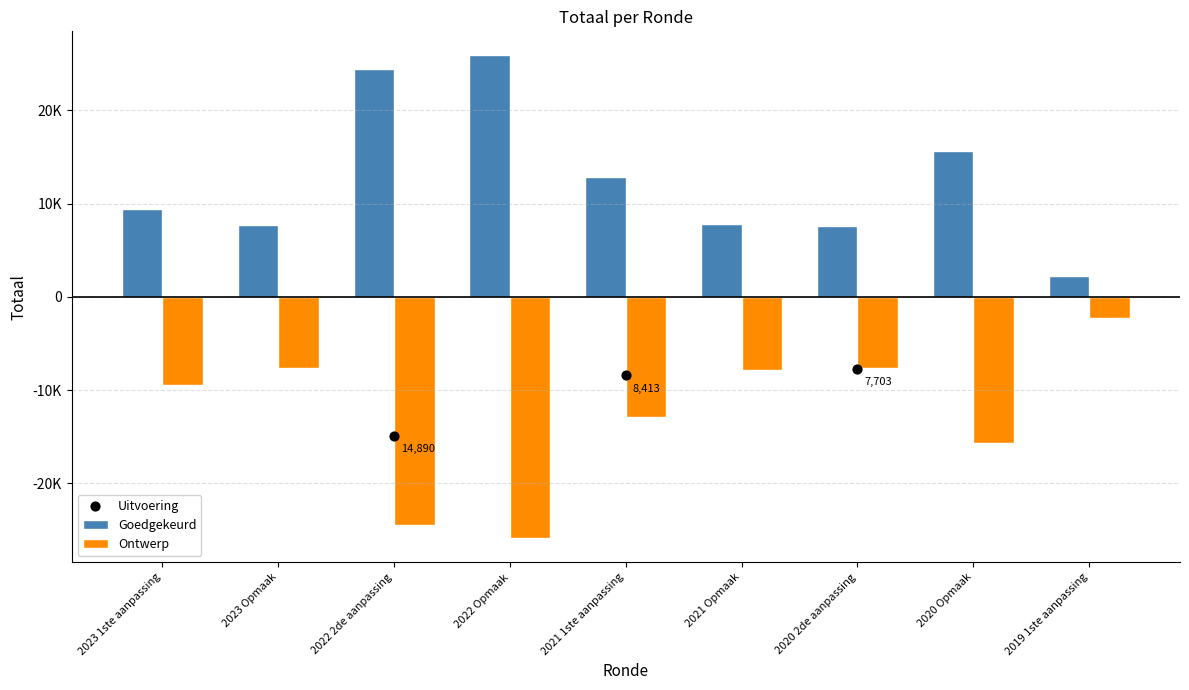

Which series has the largest total across all categories?

Goedgekeurd